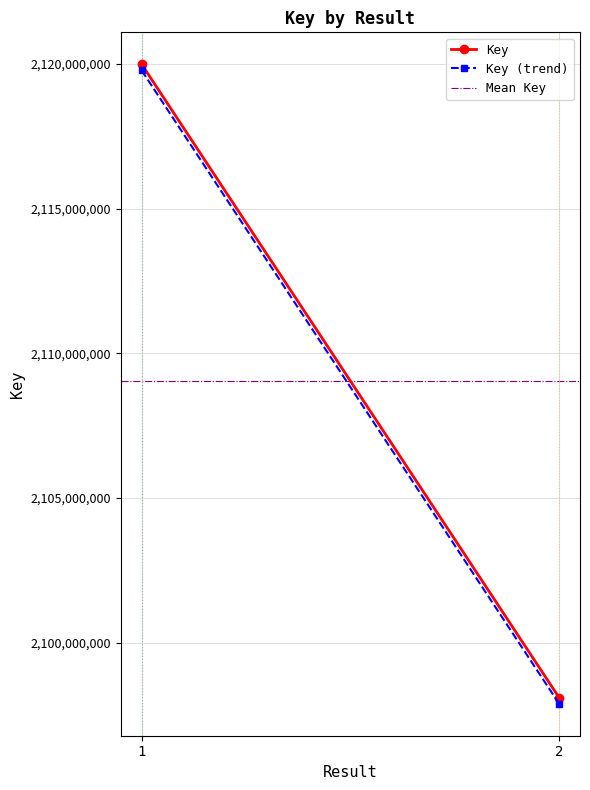

At which category is the sum across all series the highest?

1